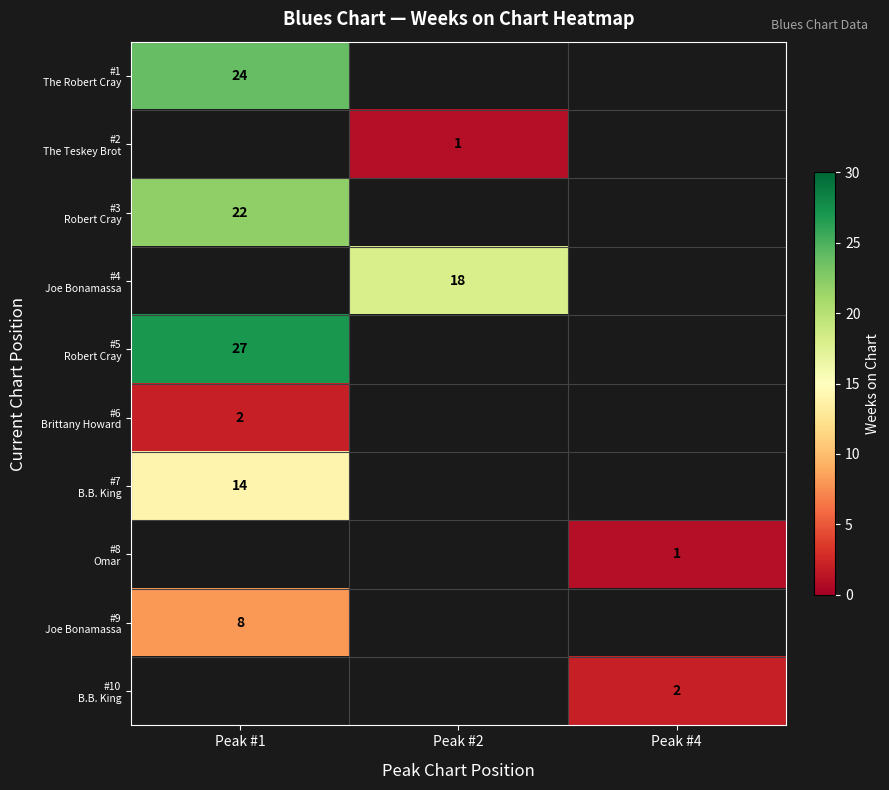

How many data points does each series have?

3